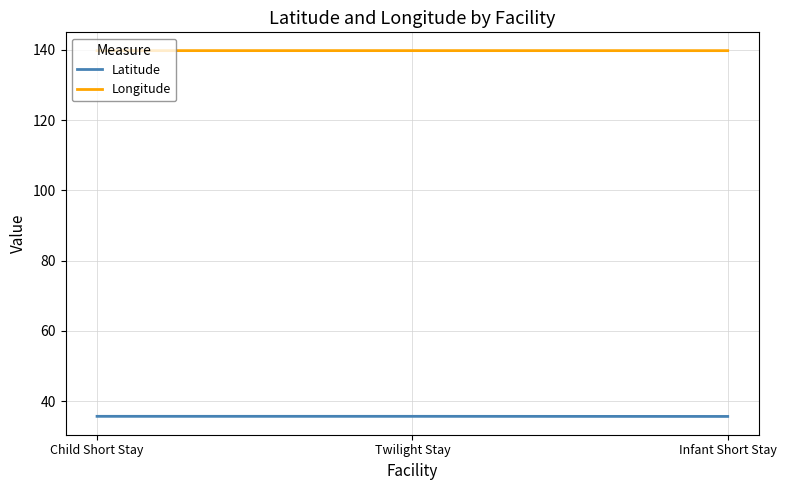

Reading right to left, what are all the values shown in this chart?

Latitude: Infant Short Stay=35.7	Twilight Stay=35.7	Child Short Stay=35.7
Longitude: Infant Short Stay=139.7	Twilight Stay=139.7	Child Short Stay=139.7